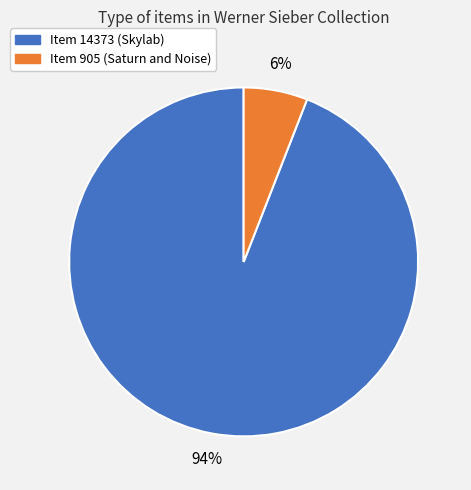

Between Item 14373 (Skylab) and Item 905 (Saturn and Noise), which is larger?

Item 14373 (Skylab)